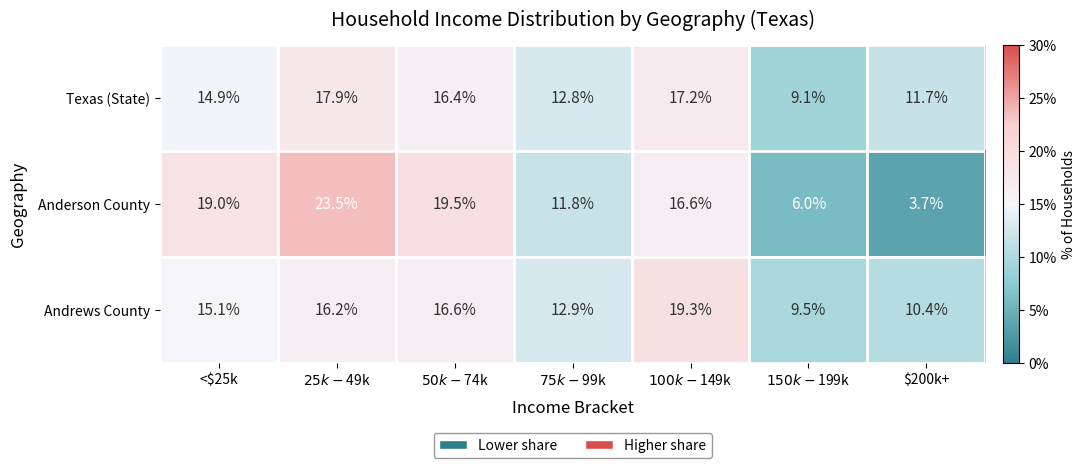

Which series has the largest range (max minus min)?

Anderson County